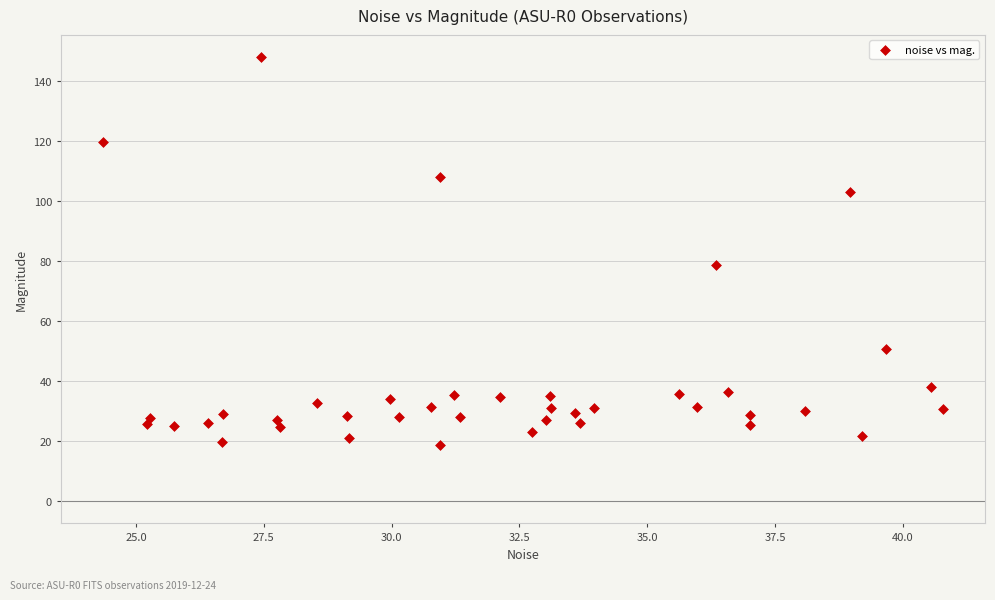

What Y value in the scatter plot is closest to 83?

78.6